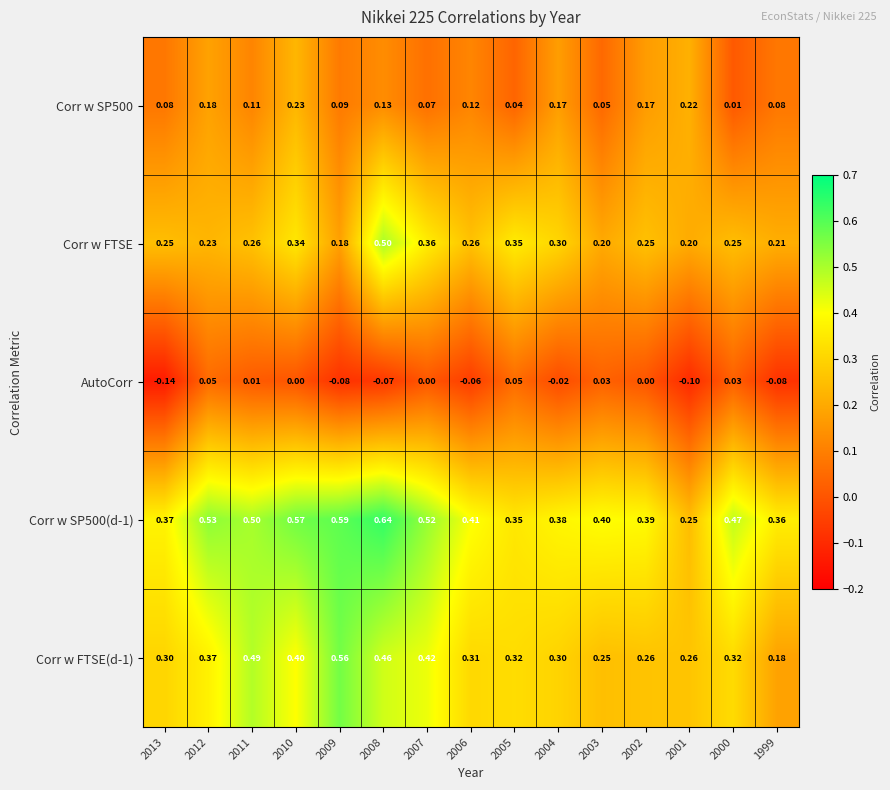

Is the value of Corr w FTSE(d-1) at 2002 greater than the value of AutoCorr at 2000?

Yes